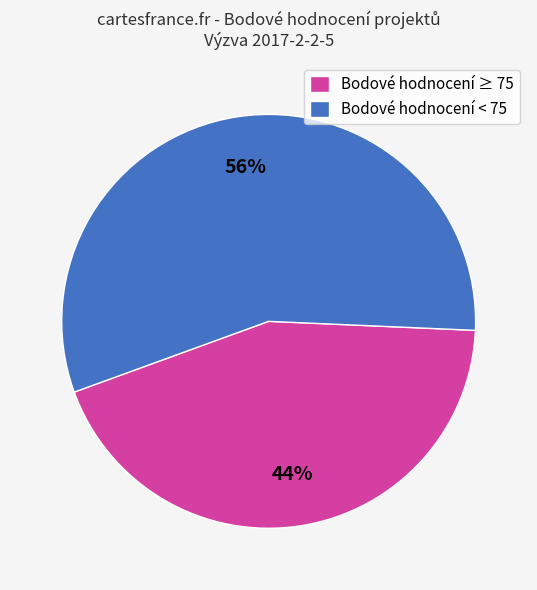

Rank the categories by value from highest to lowest.

Bodové hodnocení < 75, Bodové hodnocení ≥ 75